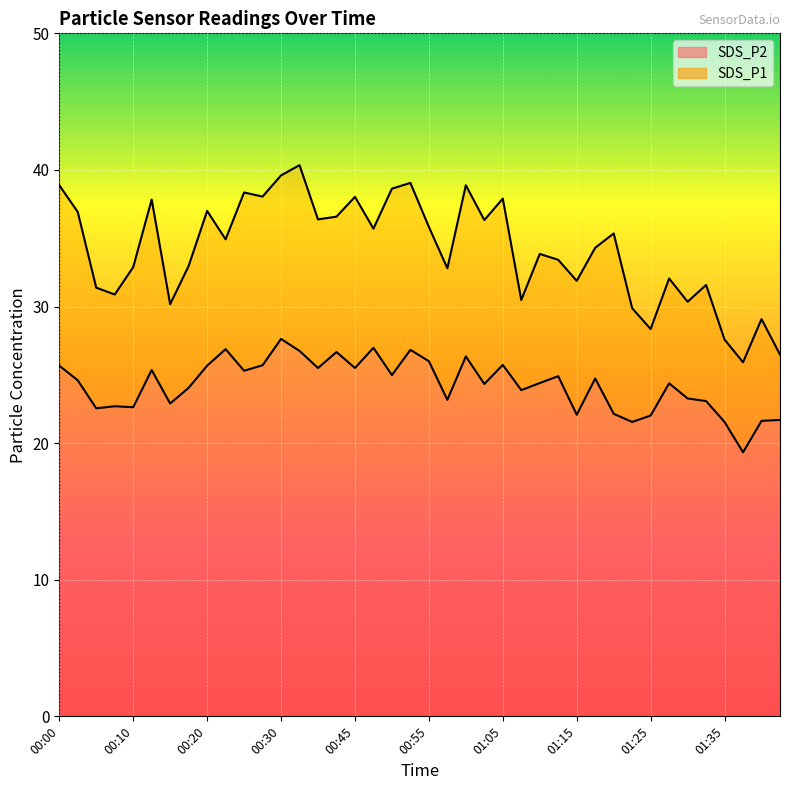

The value of SDS_P2 at 00:07 is 22.7. True or false?

True